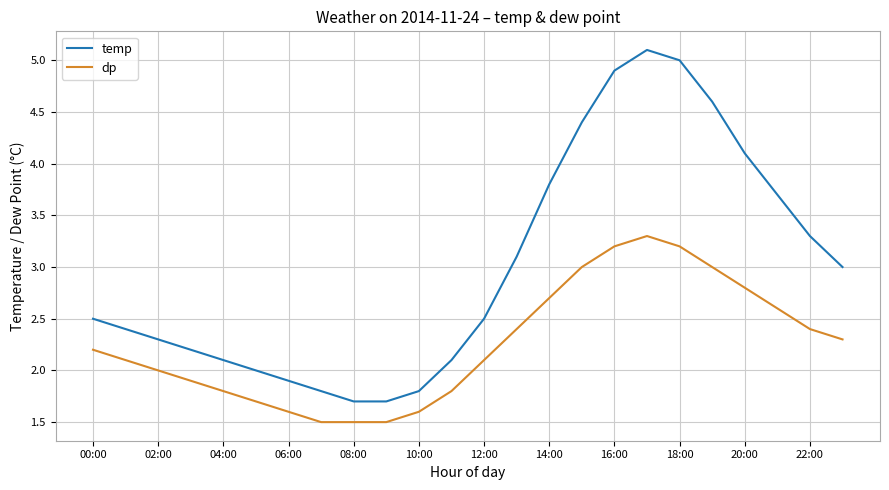

How many interior local peaks does the temp series have?

1